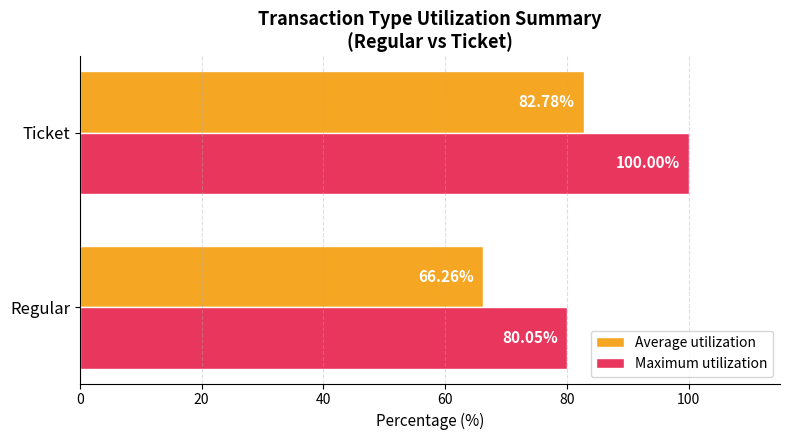

What is the sum of the Maximum utilization values at Ticket and Regular?

180.1